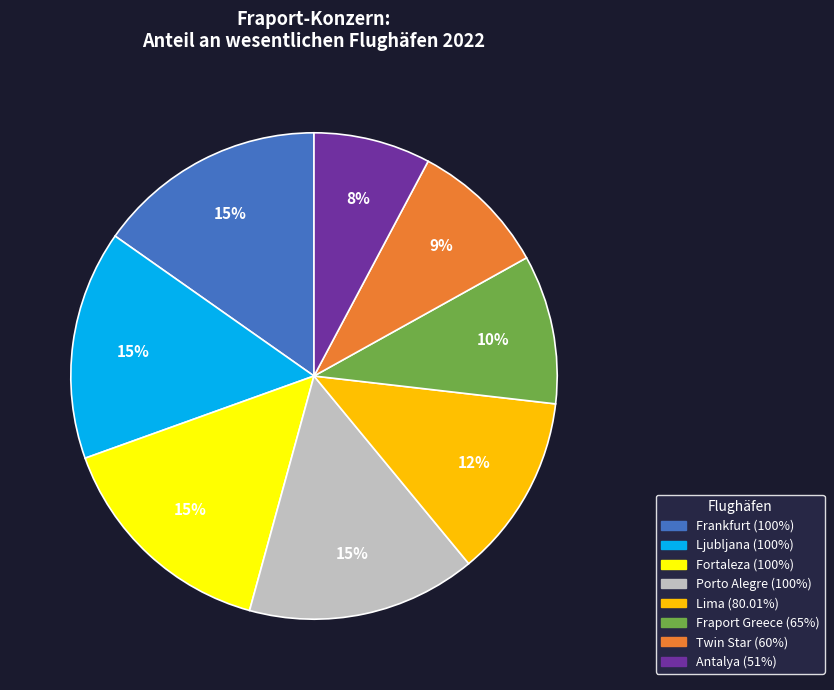

How many segments does this pie chart have?

8